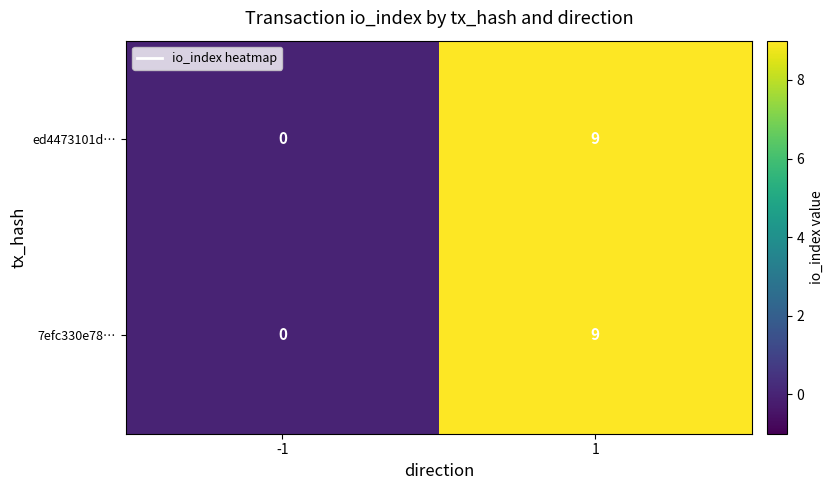

At which category is the sum across all series the highest?

1